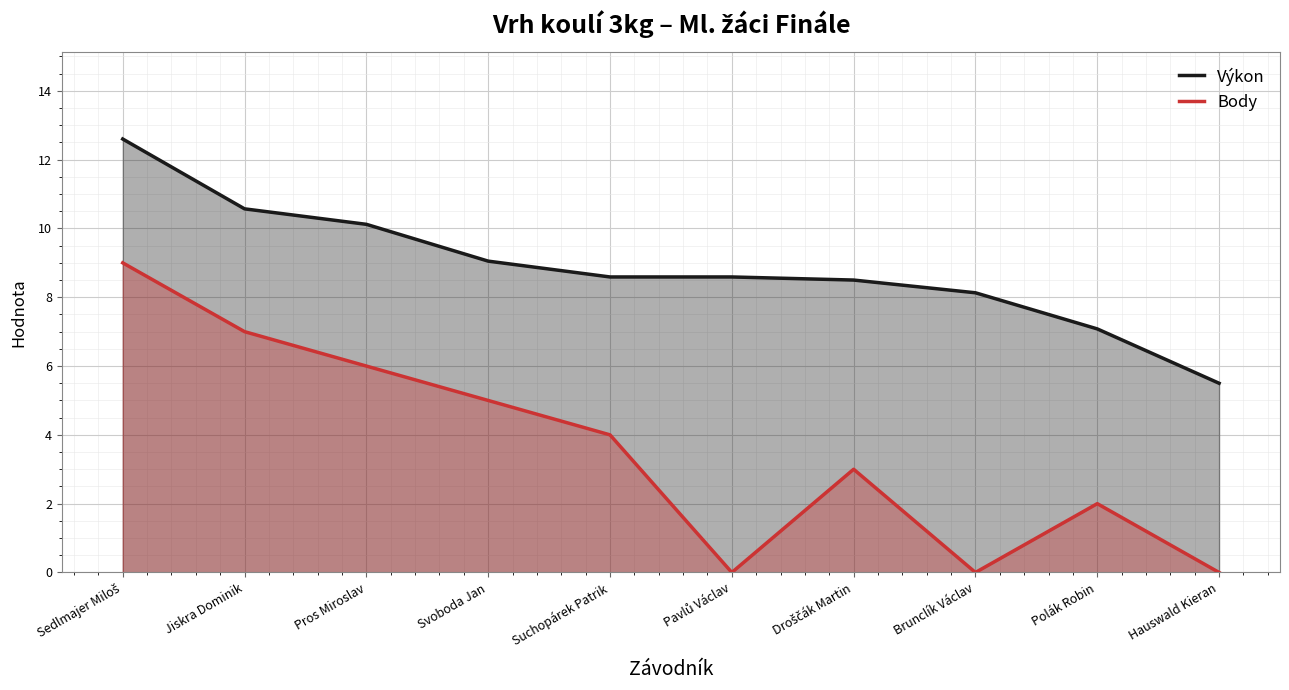

List the series in order of their peak value, highest first.

Výkon, Body